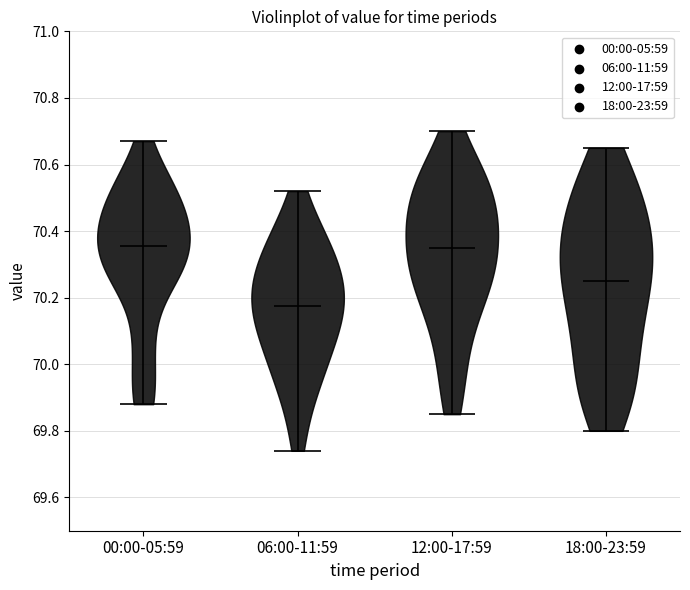

Reading left to right, read every violin against the y-axis: where its median line is, and the lowest and highest points it reaches. The values are not printed on the chart, so give them approximately, as read against the axis.

00:00-05:59: median line 70.36, lowest point 69.88, highest point 70.68
06:00-11:59: median line 70.18, lowest point 69.74, highest point 70.52
12:00-17:59: median line 70.36, lowest point 69.86, highest point 70.70
18:00-23:59: median line 70.26, lowest point 69.80, highest point 70.66